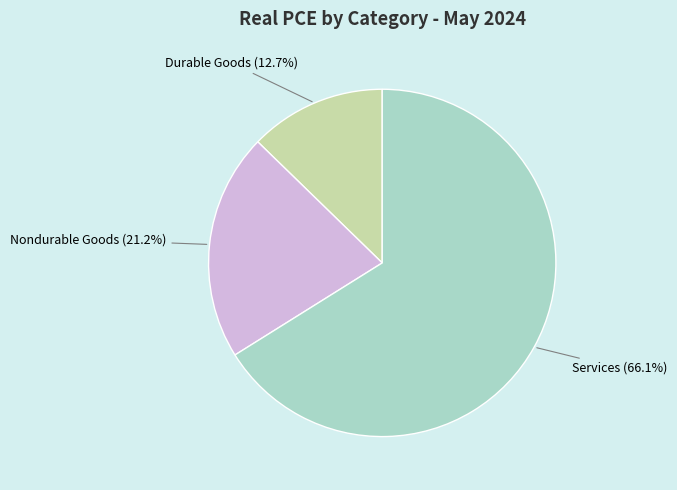

Combined, what portion of the pie is Durable Goods (12.7%) and Services (66.1%)?

78.8%